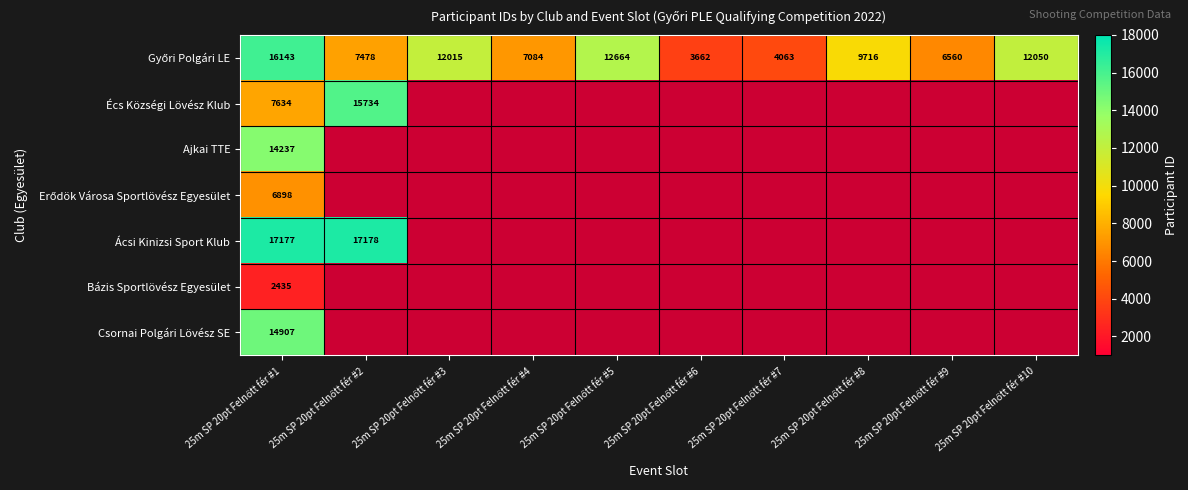

Is it true that Écs Községi Lövész Klub equals 4083.1 at 25m SP 20pt Felnőtt fér #1?

False